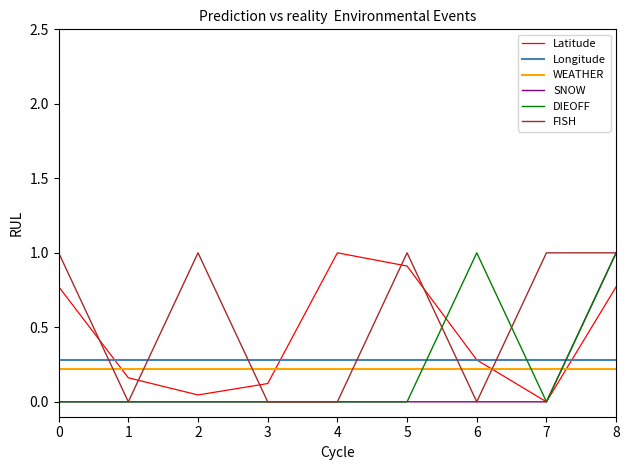

True or false: Latitude and SNOW cross at least once.

False